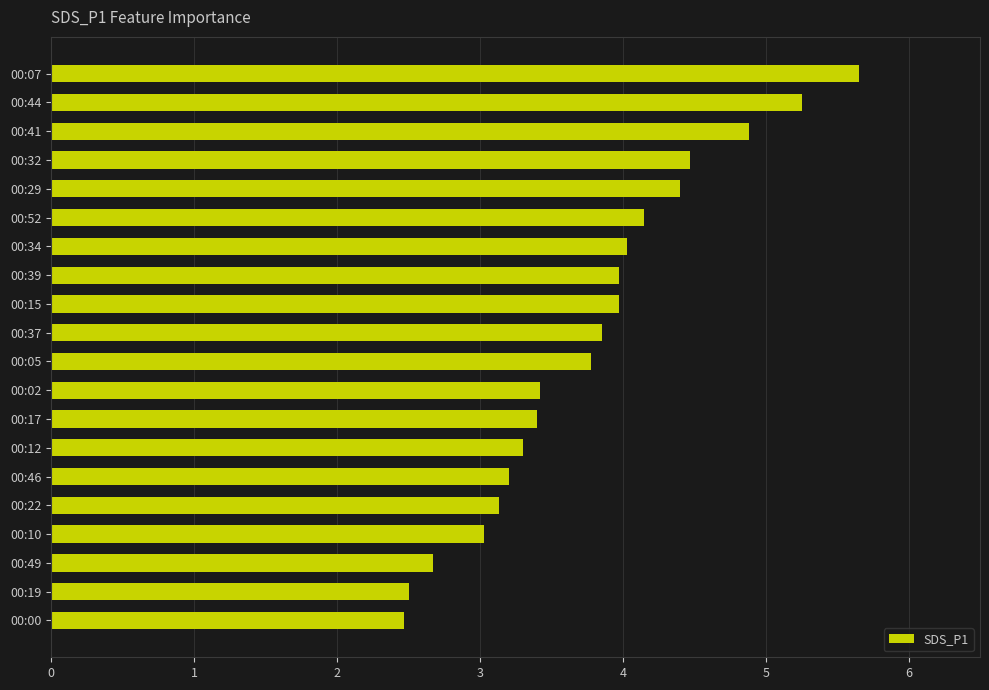

What is the sum of all values?

75.5